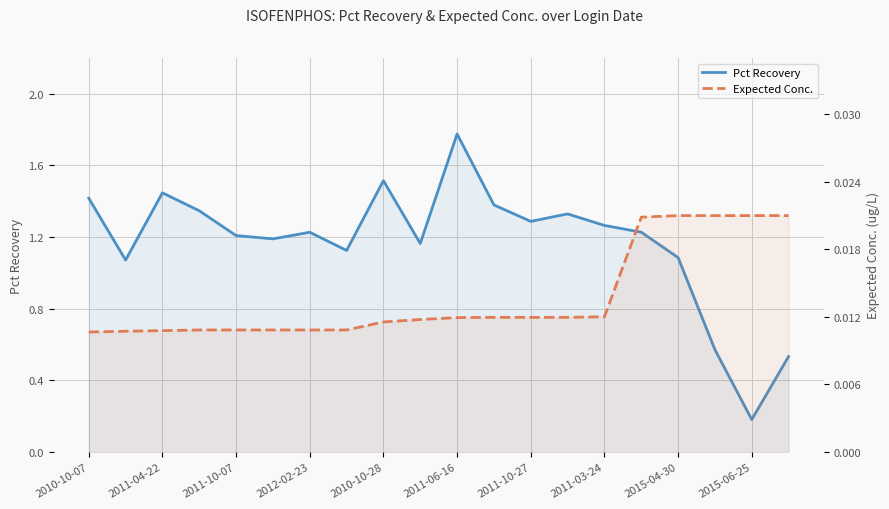

How many values in the Pct Recovery series exceed 1?

17